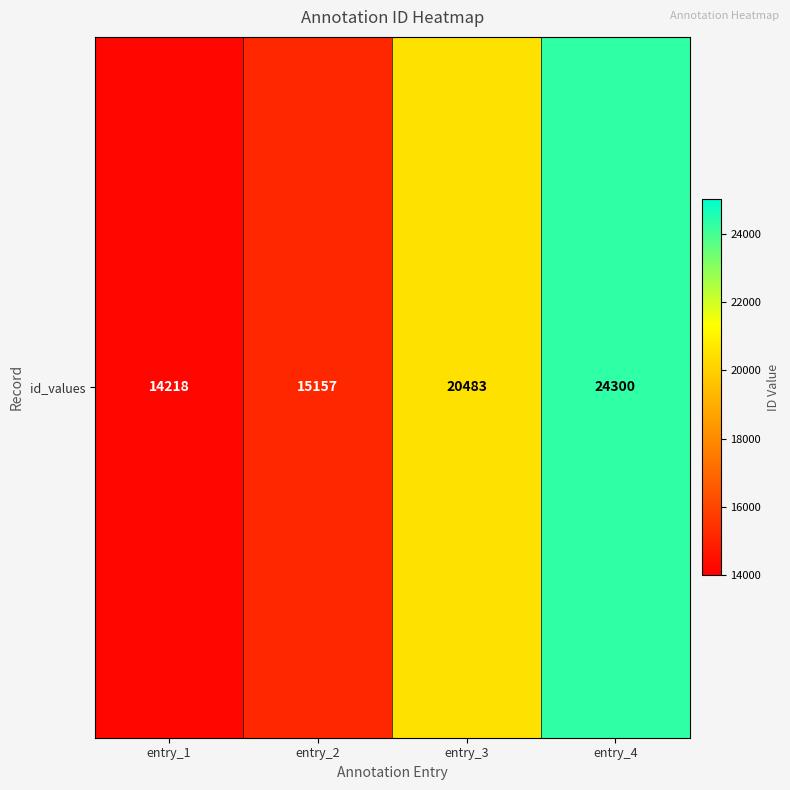

Reading right to left, what are all the values shown in this chart?

24300	20483	15157	14218